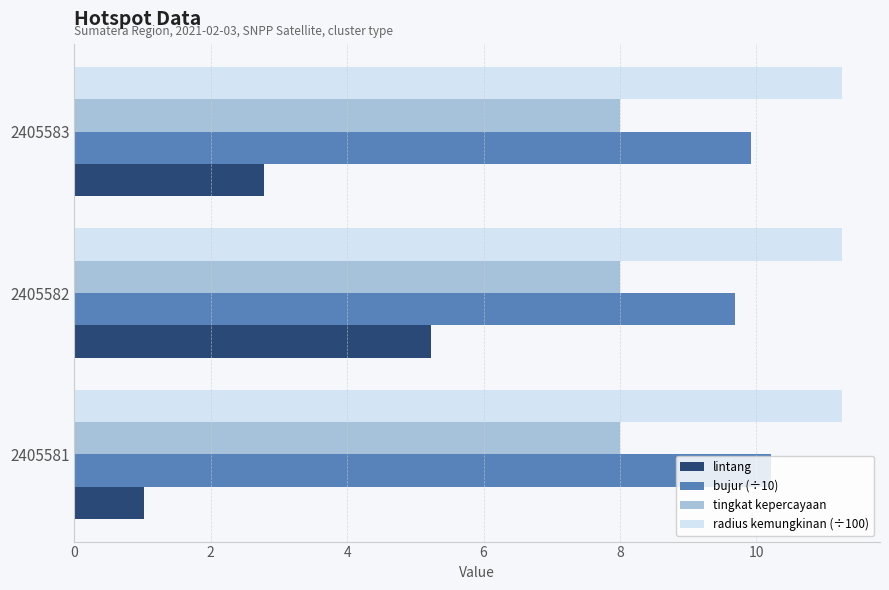

How many data points does each series have?

3